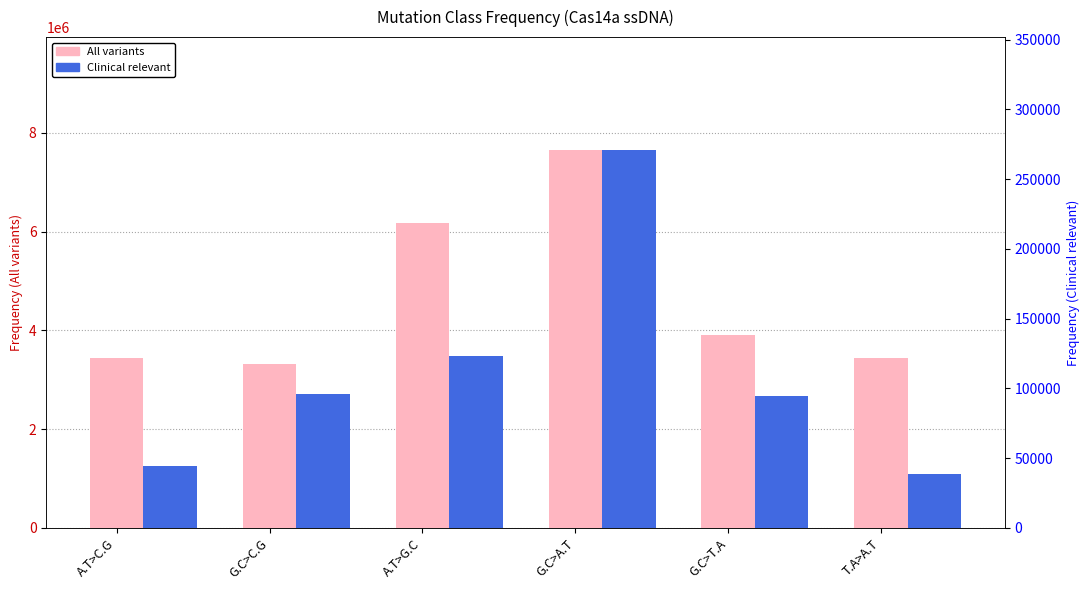

True or false: All variants has a value of 3436217 at T.A>A.T.

True